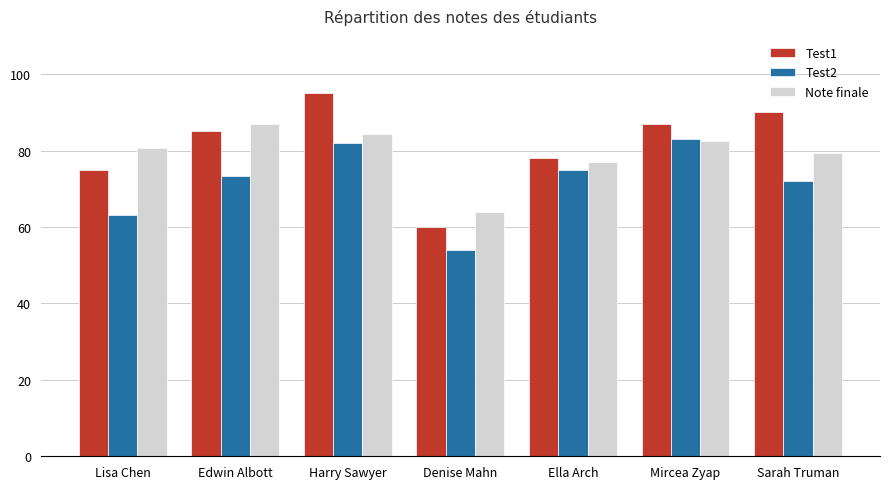

Rank the categories by Note finale value from lowest to highest.

Denise Mahn, Ella Arch, Sarah Truman, Lisa Chen, Mircea Zyap, Harry Sawyer, Edwin Albott